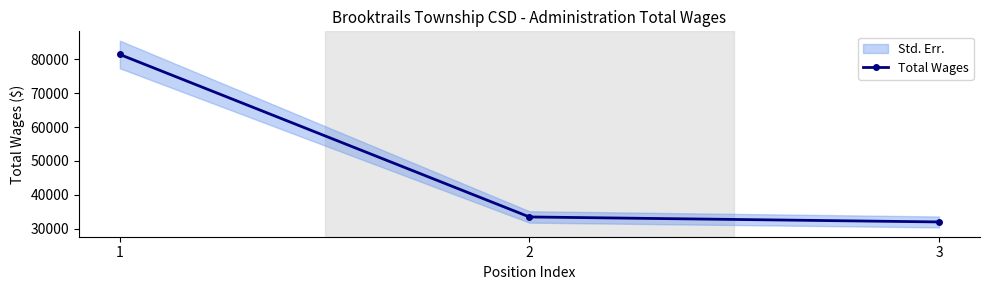

What is the change in value from 1 to 2?

-47849